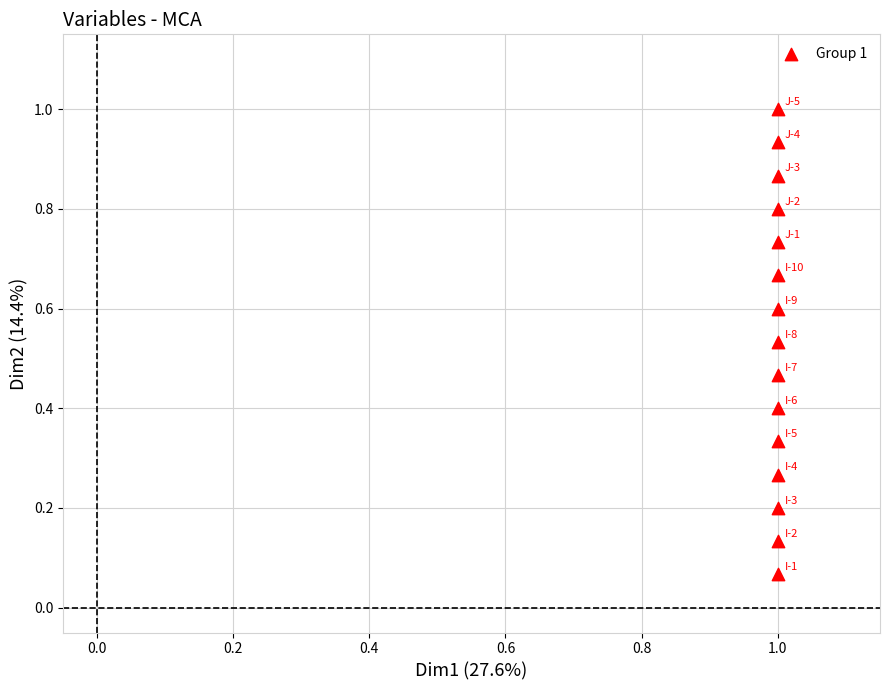

How many points are shown in the scatter plot?

15